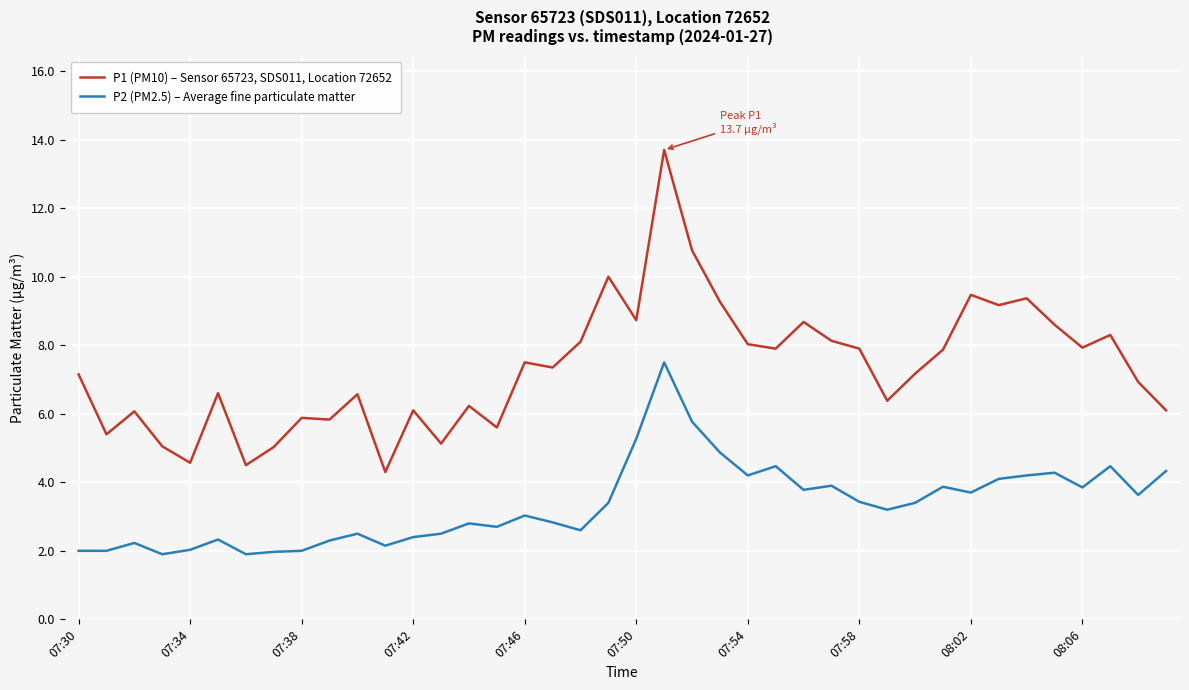

Does the chart have visible grid lines?

Yes